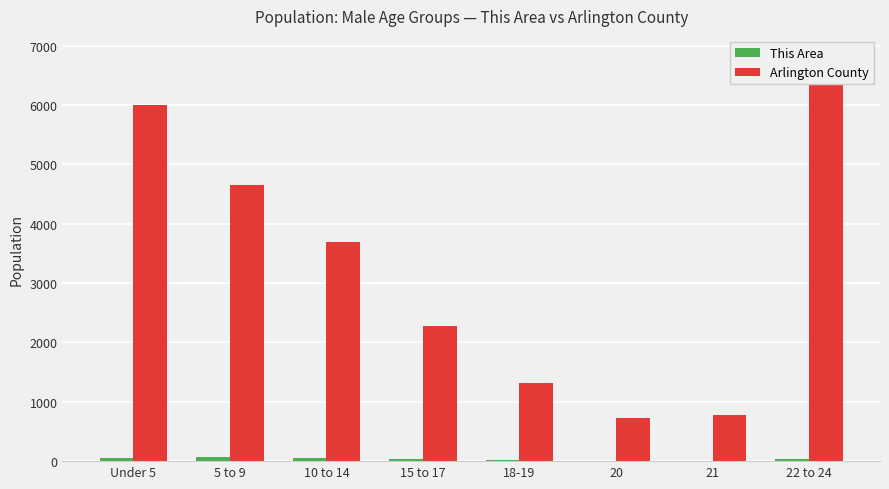

How many values in the This Area series exceed 34?

3